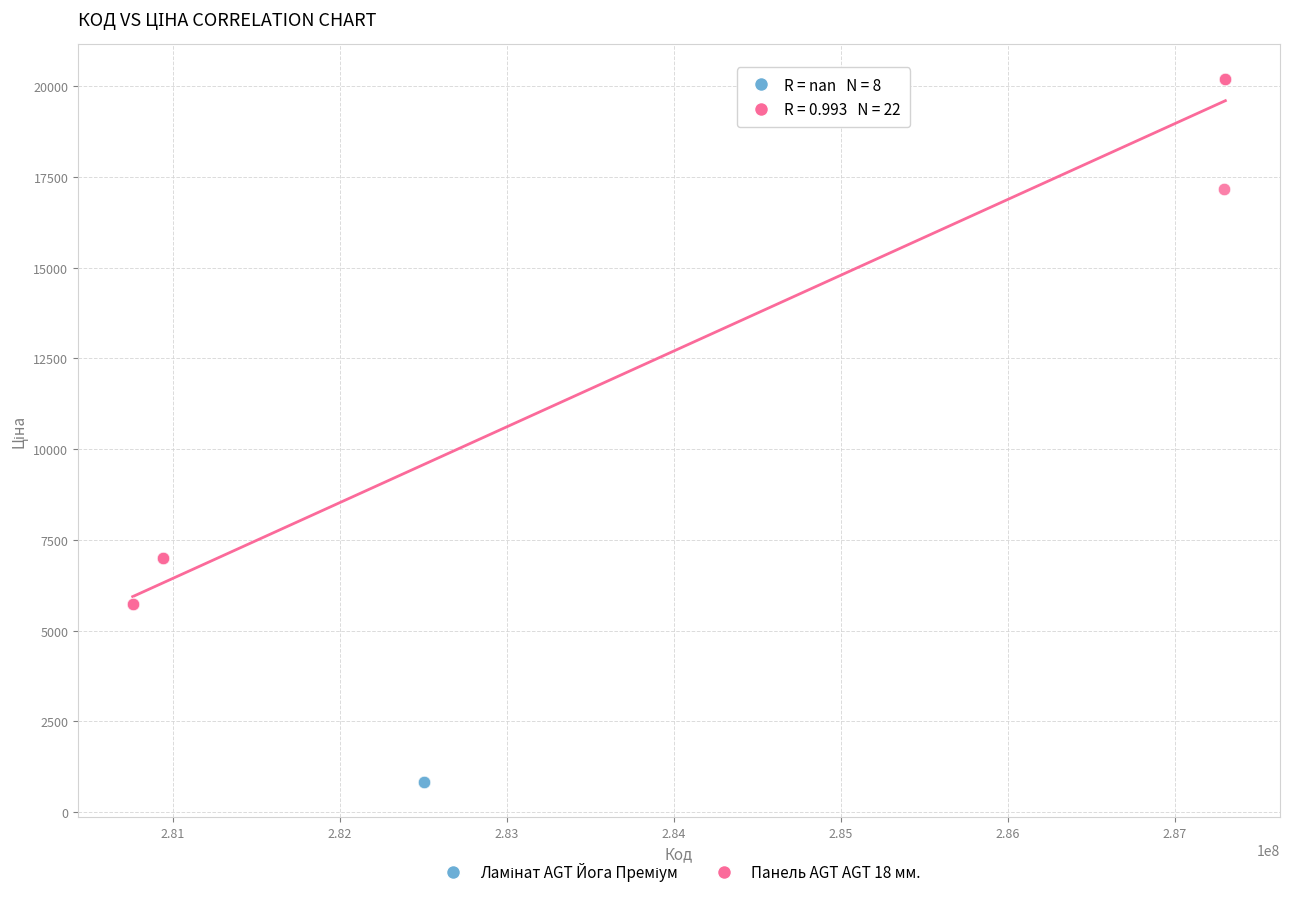

Which series contains the highest Y value?

Панель AGT AGT 18 мм.